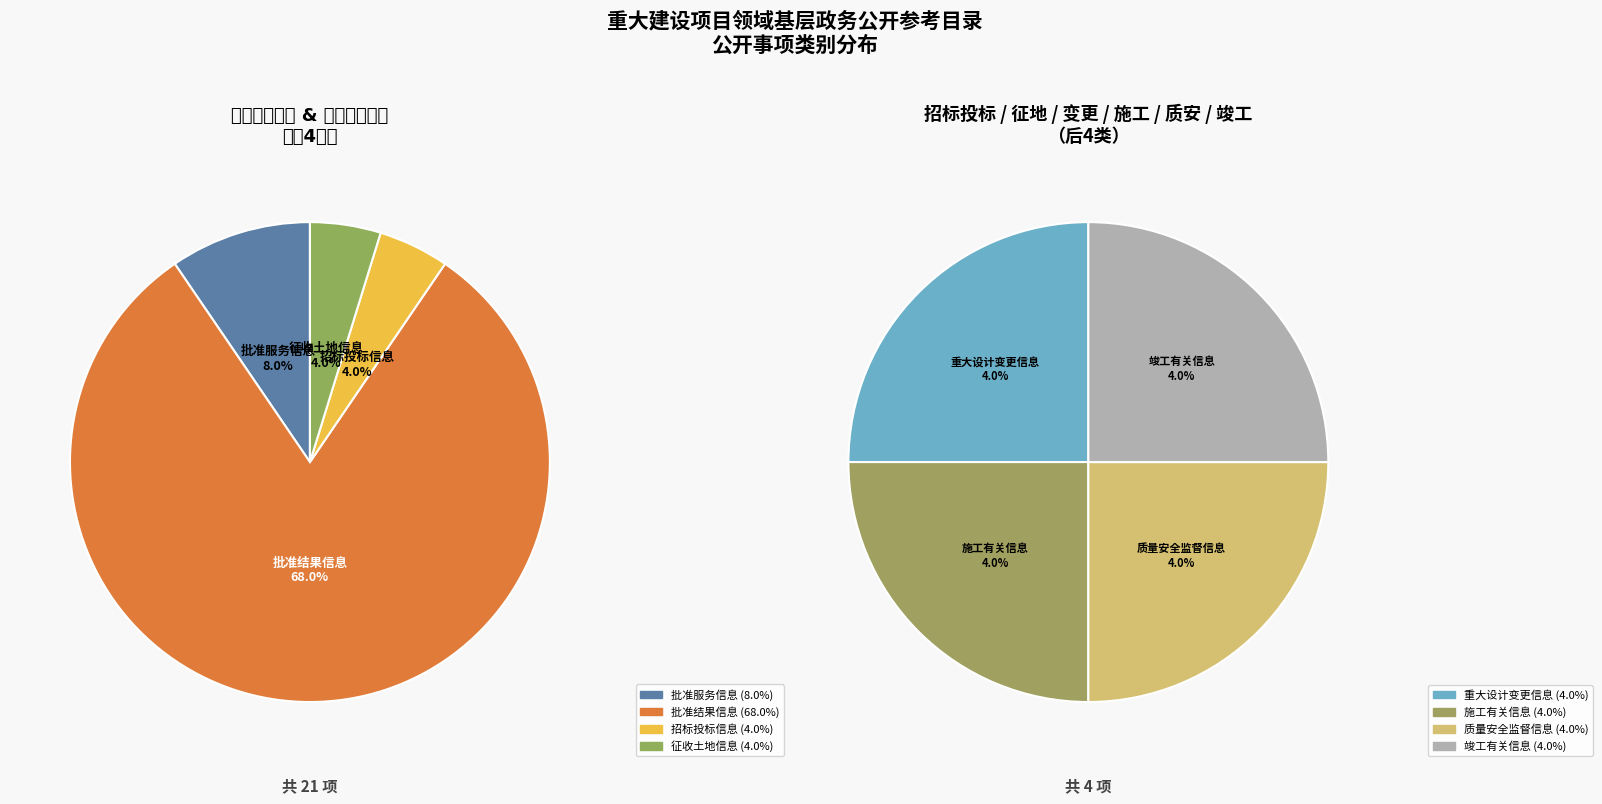

Does 批准结果信息 account for over 50% of the chart?

Yes